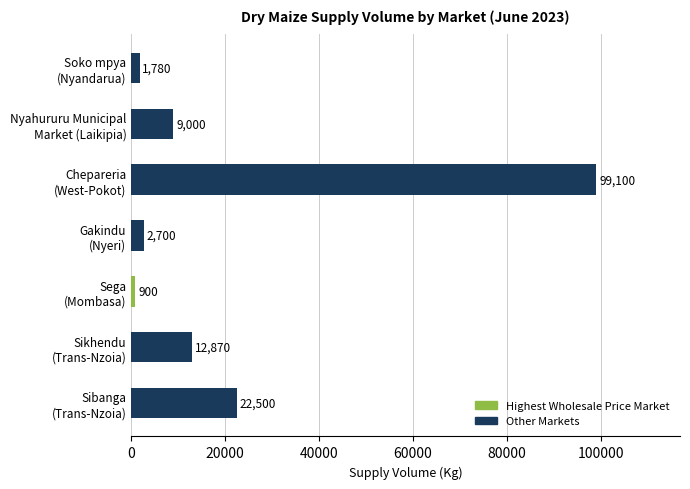

What is the smallest value displayed?

900